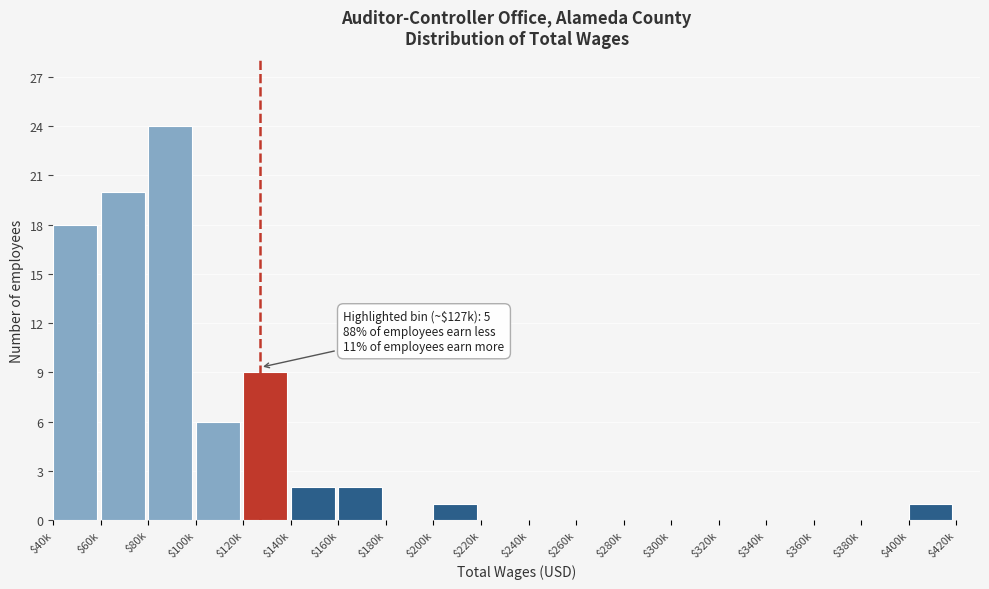

What is the sum of all values?

83